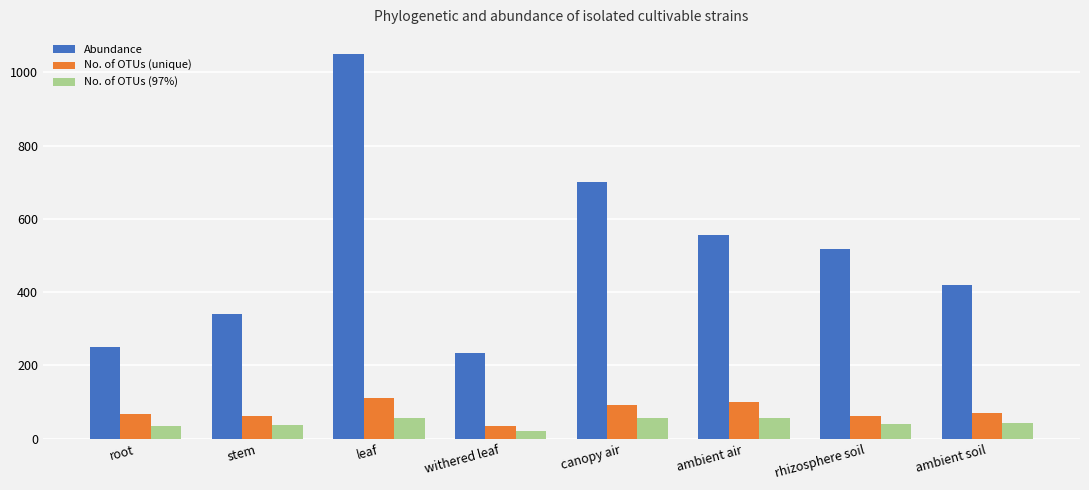

Which series has the largest total across all categories?

Abundance